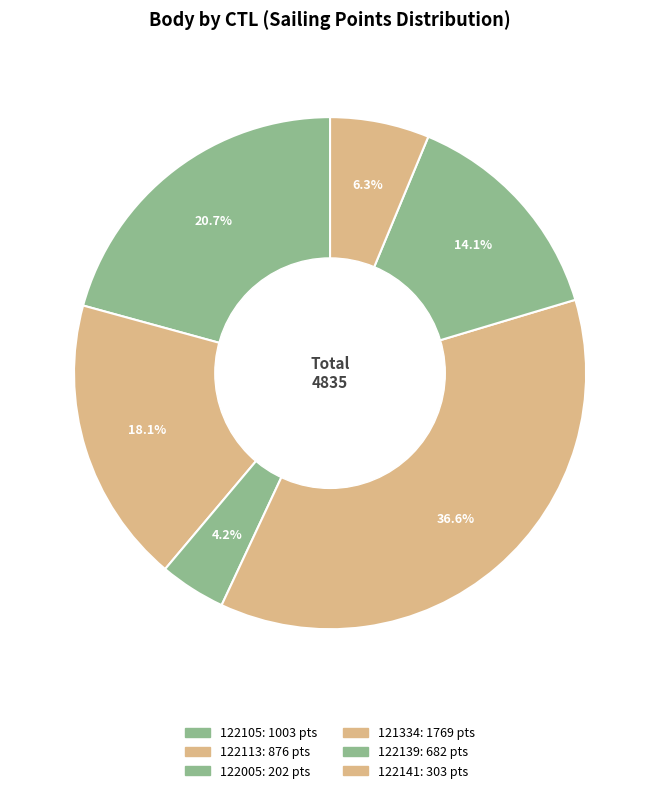

Rank the categories by value from highest to lowest.

121334, 122105, 122113, 122139, 122141, 122005